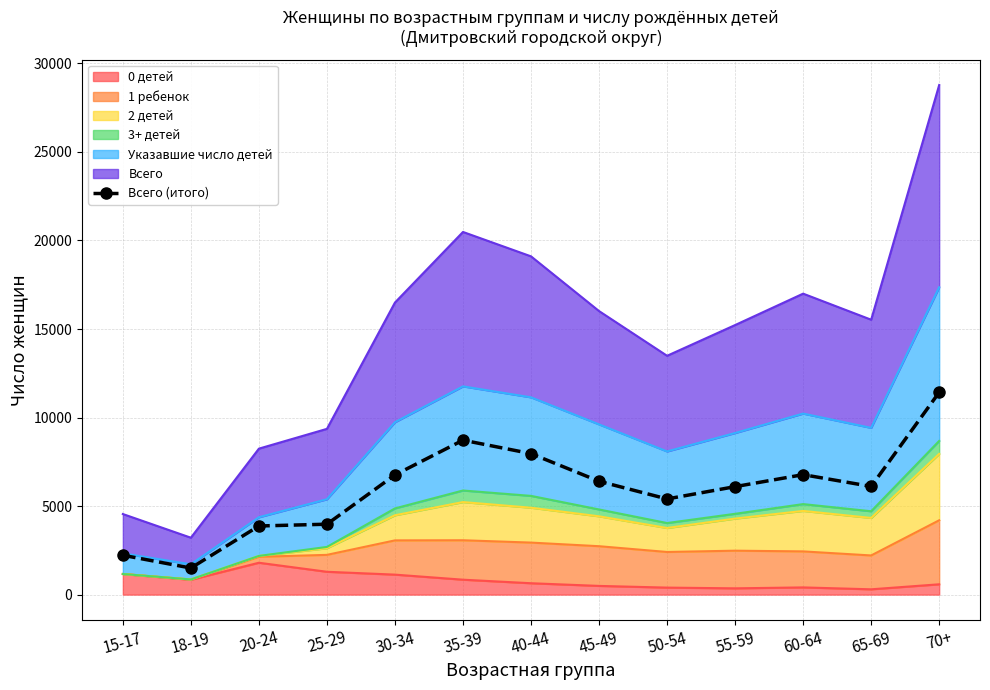

What is the ratio of the value at 18-19 to the value at 40-44?

0.2